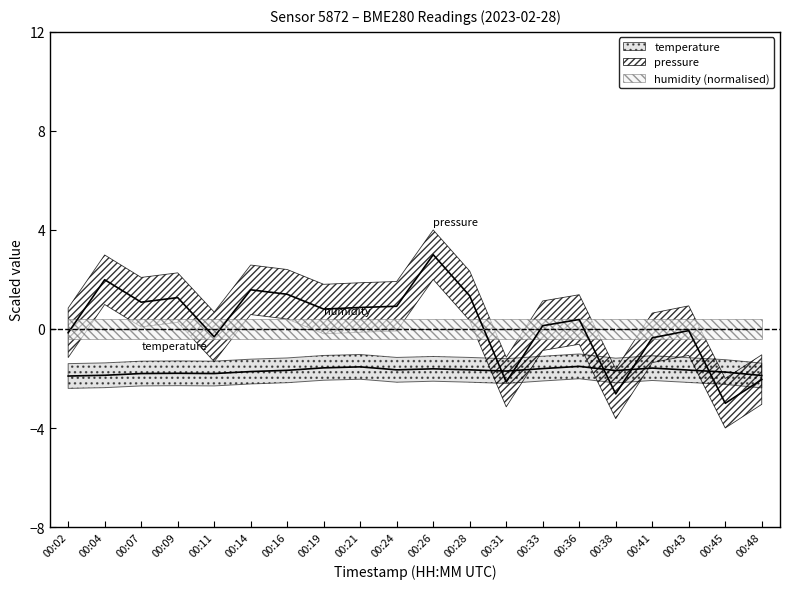

Reading left to right, what are all the values shown in this chart?

temperature: 00:02=-1.9	00:04=-1.9	00:07=-1.8	00:09=-1.8	00:11=-1.8	00:14=-1.7	00:16=-1.7	00:19=-1.6	00:21=-1.5	00:24=-1.6	00:26=-1.6	00:28=-1.6	00:31=-1.7	00:33=-1.6	00:36=-1.5	00:38=-1.7	00:41=-1.6	00:43=-1.7	00:45=-1.7	00:48=-1.9
pressure_norm: 00:02=-0.2	00:04=2.0	00:07=1.1	00:09=1.3	00:11=-0.3	00:14=1.6	00:16=1.4	00:19=0.8	00:21=0.9	00:24=0.9	00:26=3.0	00:28=1.3	00:31=-2.1	00:33=0.1	00:36=0.4	00:38=-2.6	00:41=-0.4	00:43=-0.1	00:45=-3.0	00:48=-2.0